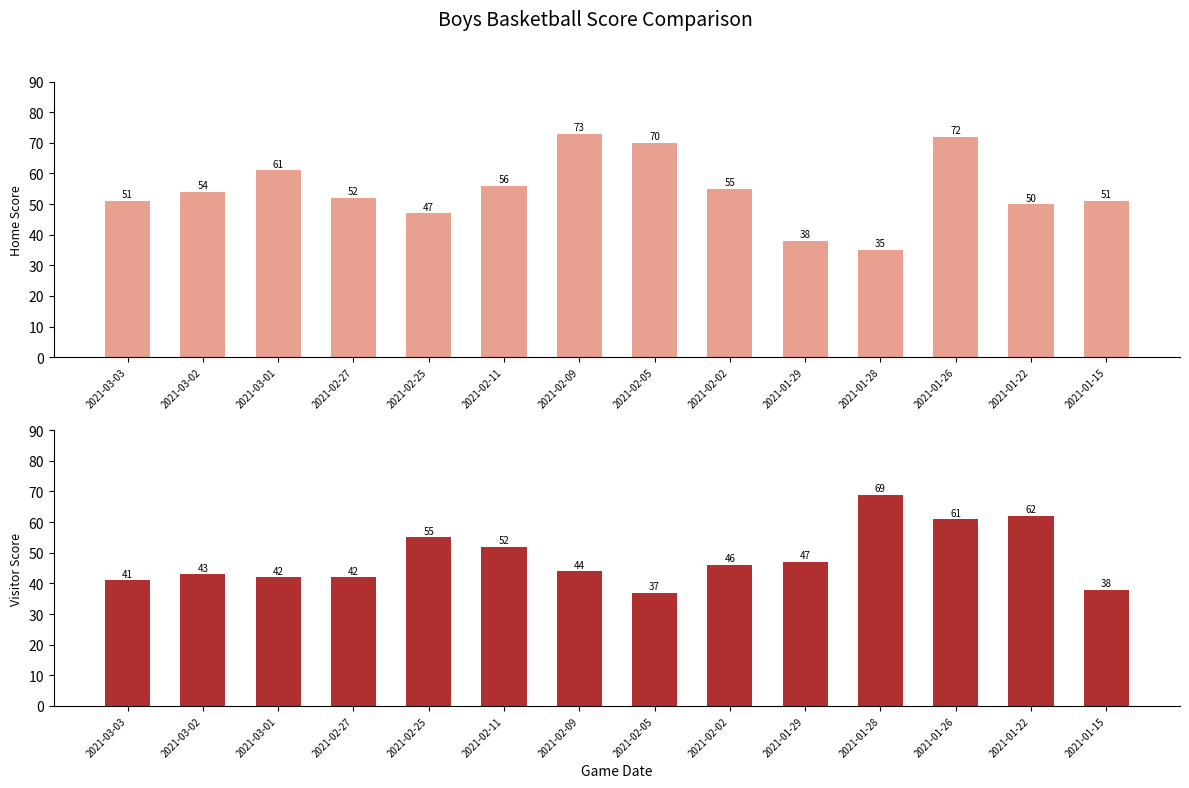

What is the maximum value for Home Score?

73